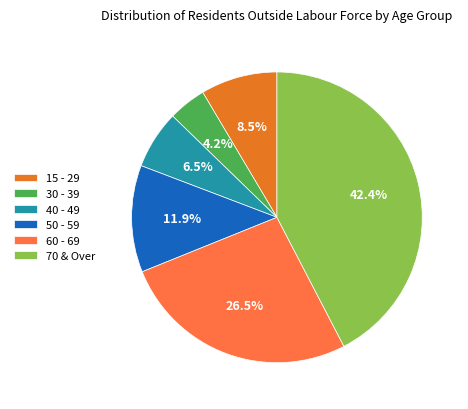

What percentage do 30 - 39 and 60 - 69 together represent?

30.7%